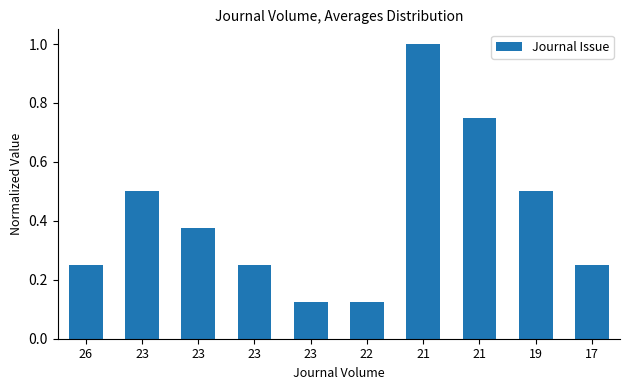

Reading right to left, transcribe all the data shown in this chart.

0.2	0.5	0.8	1.0	0.1	0.1	0.2	0.4	0.5	0.2